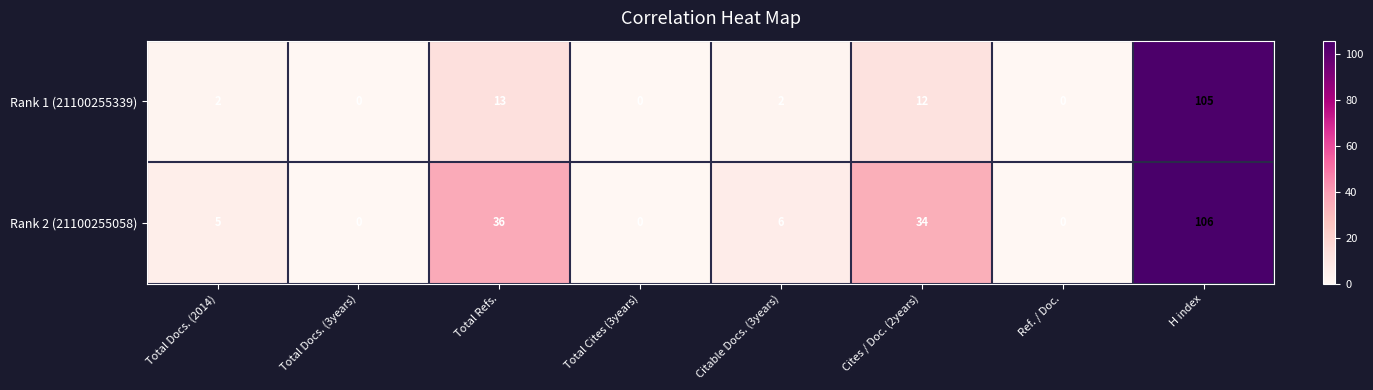

Which label corresponds to the largest value in the chart?

H index